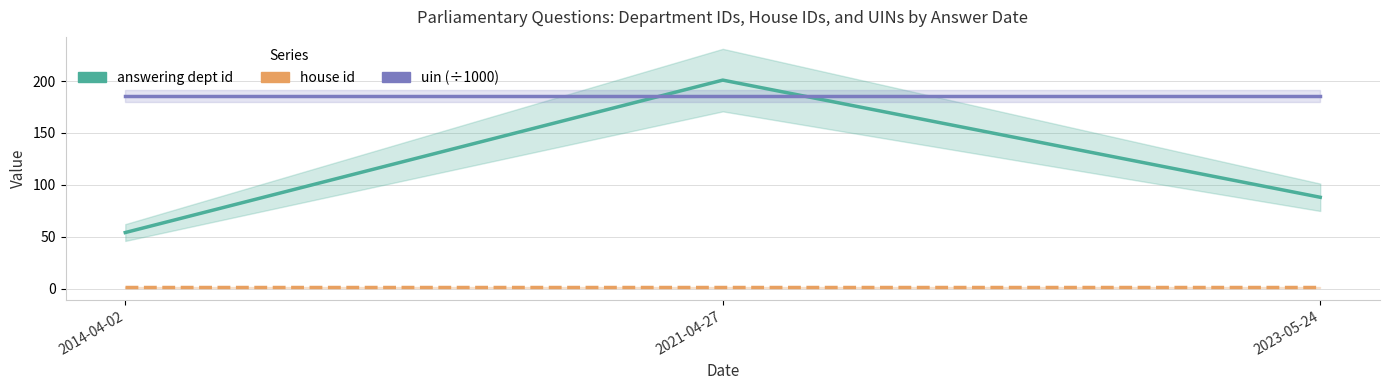

Rank the series by their maximum value, from lowest to highest.

house id, uin (÷1000), answering dept id